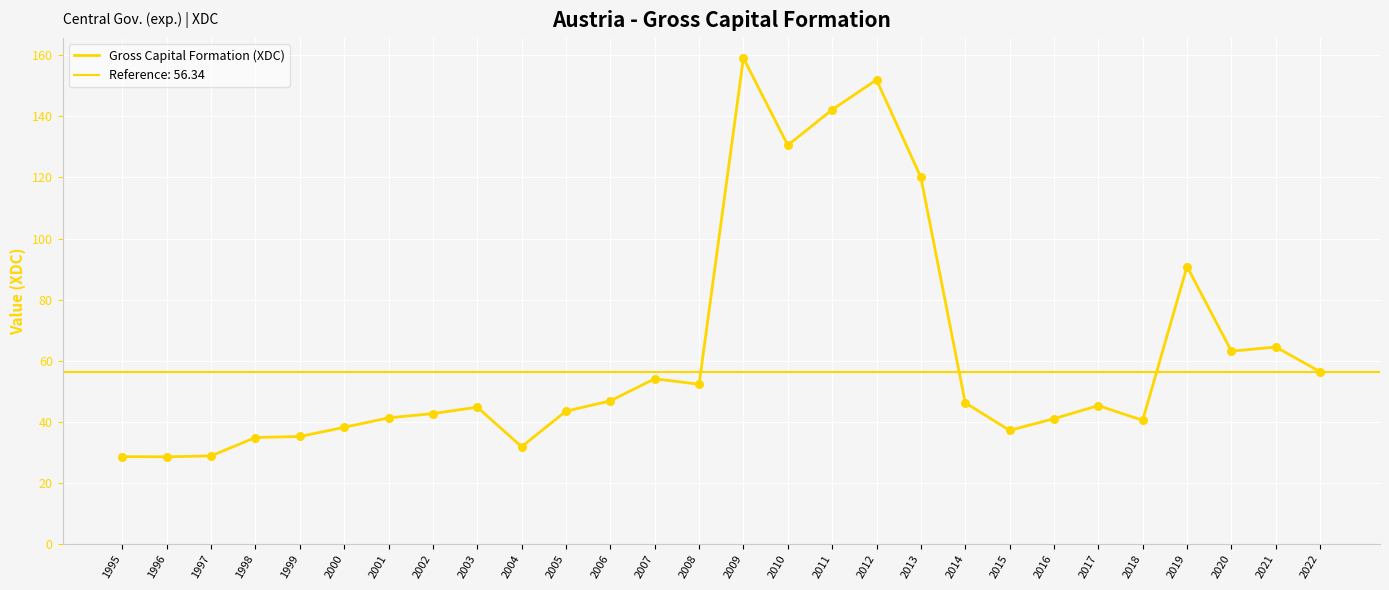

Between 2022 and 2000, which is larger?

2022